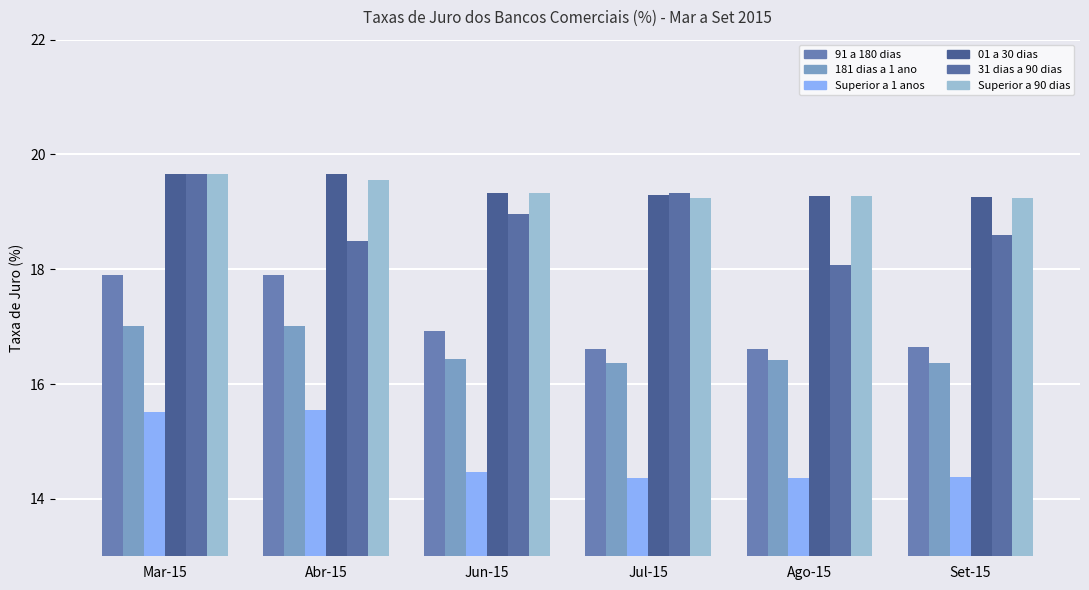

Reading left to right, extract all data points from this chart.

91 a 180 dias: Mar-15=17.9	Abr-15=17.9	Jun-15=16.9	Jul-15=16.6	Ago-15=16.6	Set-15=16.6
181 dias a 1 ano: Mar-15=17.0	Abr-15=17.0	Jun-15=16.4	Jul-15=16.4	Ago-15=16.4	Set-15=16.4
Superior a 1 anos: Mar-15=15.5	Abr-15=15.5	Jun-15=14.5	Jul-15=14.4	Ago-15=14.4	Set-15=14.4
01 a 30 dias: Mar-15=19.7	Abr-15=19.7	Jun-15=19.3	Jul-15=19.3	Ago-15=19.3	Set-15=19.3
31 dias a 90 dias: Mar-15=19.7	Abr-15=18.5	Jun-15=19.0	Jul-15=19.3	Ago-15=18.1	Set-15=18.6
Superior a 90 dias: Mar-15=19.7	Abr-15=19.6	Jun-15=19.3	Jul-15=19.2	Ago-15=19.3	Set-15=19.2